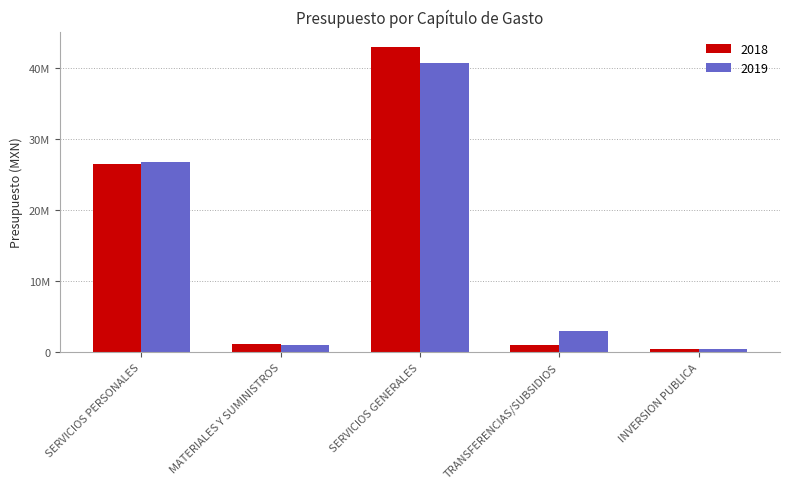

What is the spread (max minus min) of values at MATERIALES Y SUMINISTROS?

17492